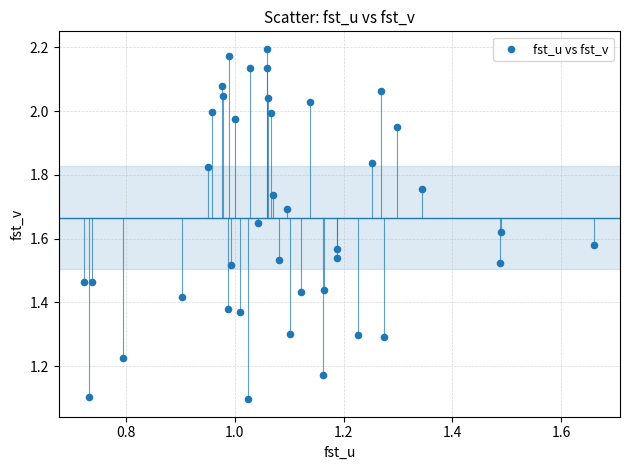

What is the range of Y values (max minus min)?

1.1